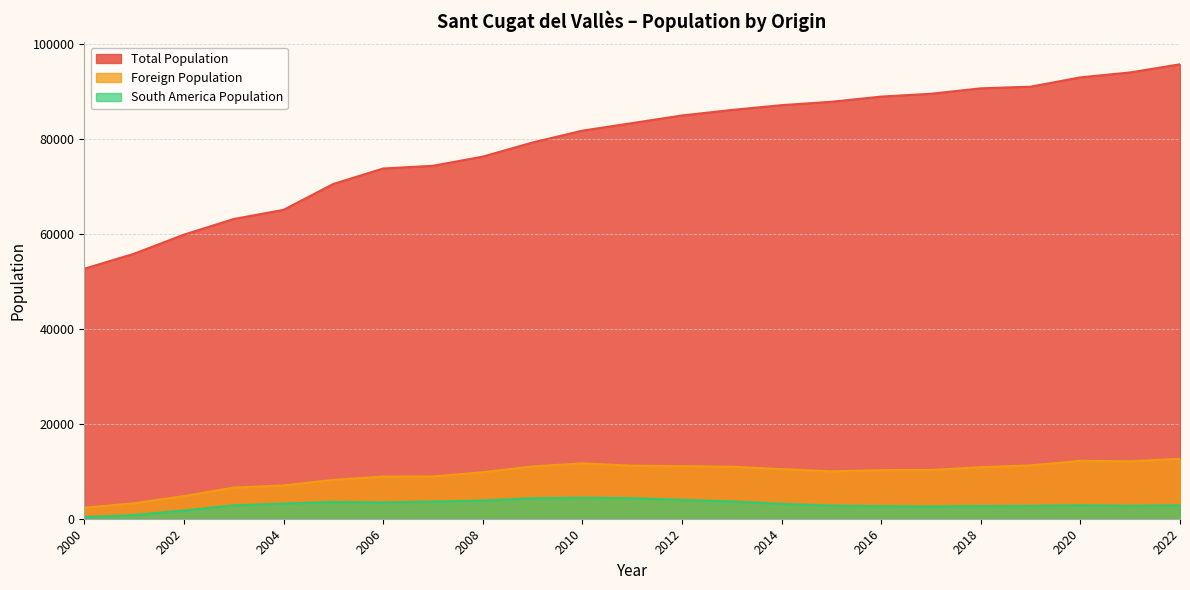

How many lines are shown in the chart?

3